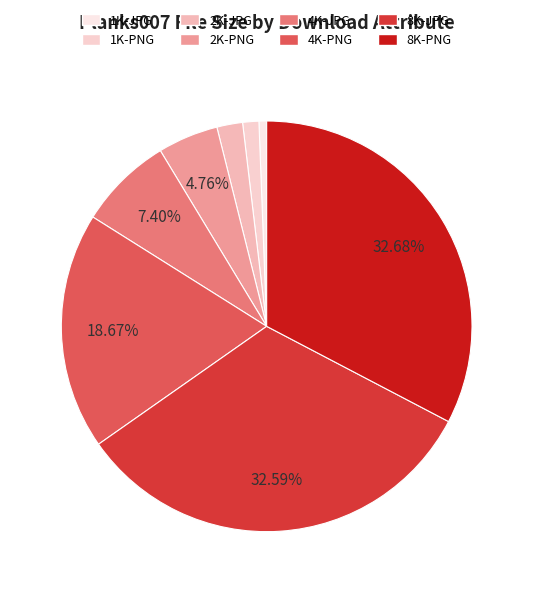

How many segments does this pie chart have?

8